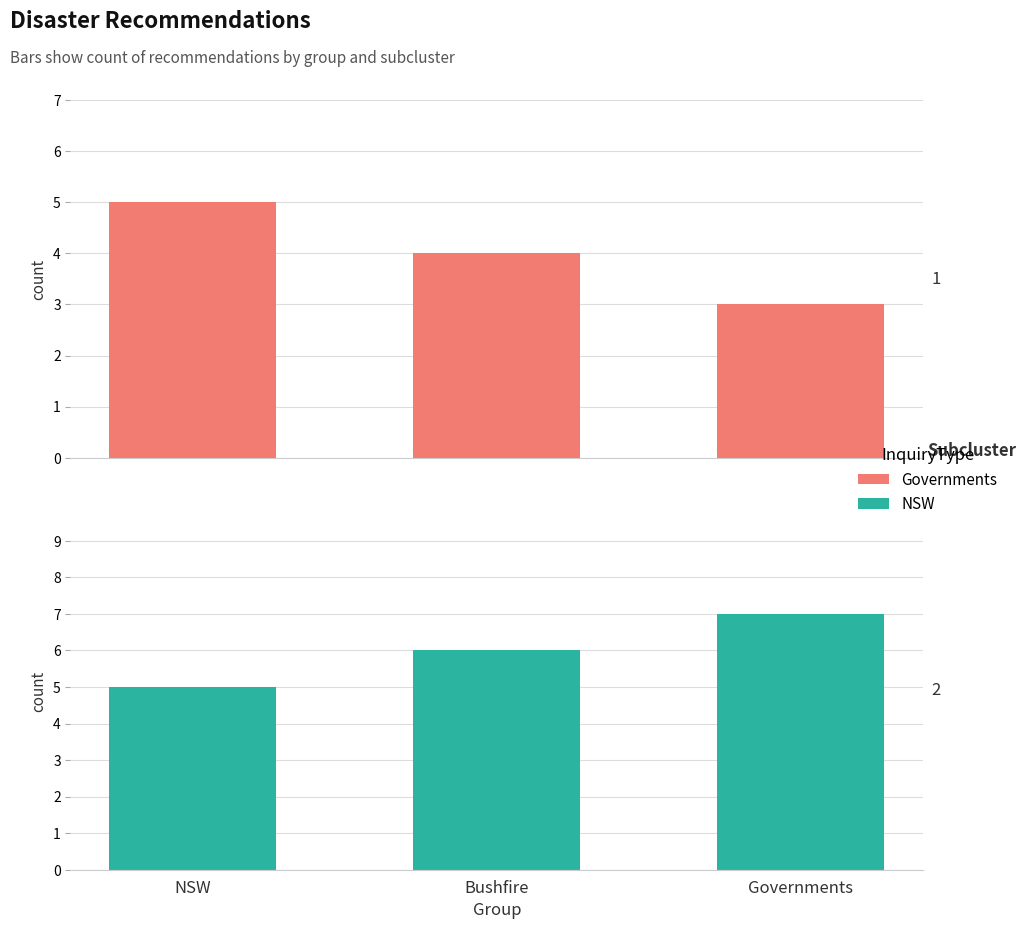

Which series has the largest total across all categories?

NSW